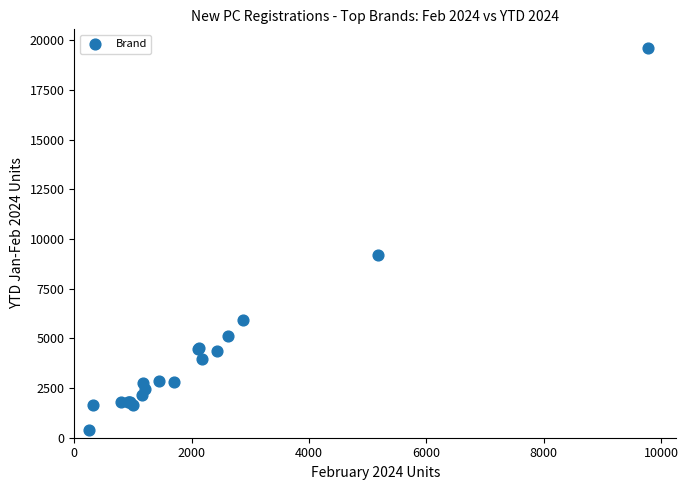

What Y value in the scatter plot is closest to 10000?

9186